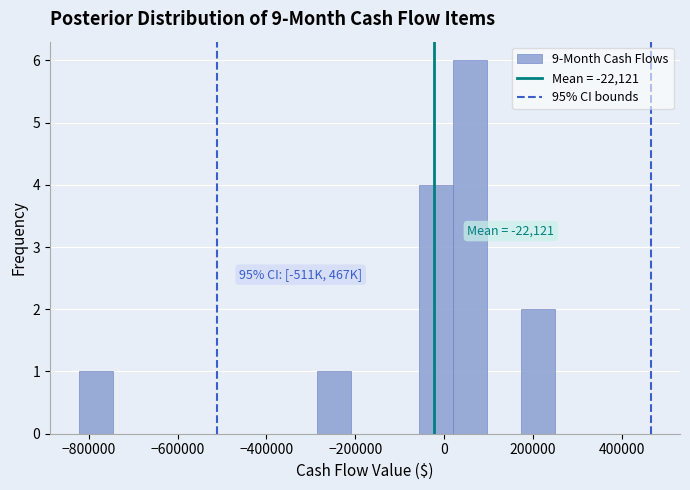

Around what value on the x-axis is the tallest bar? Give the approximate position of its centre, as read against the axis.

60000